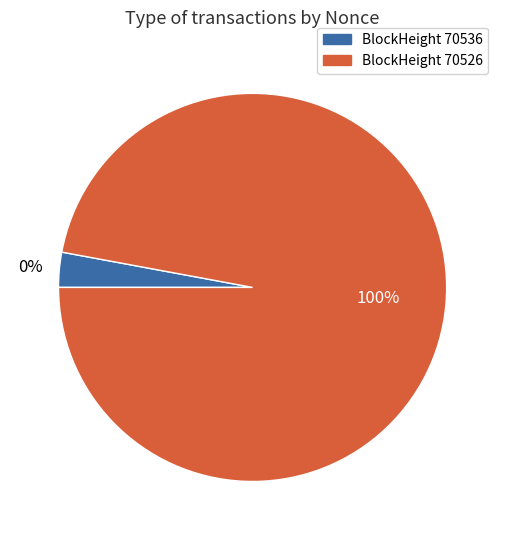

Is there any slice that represents more than half of the pie?

Yes